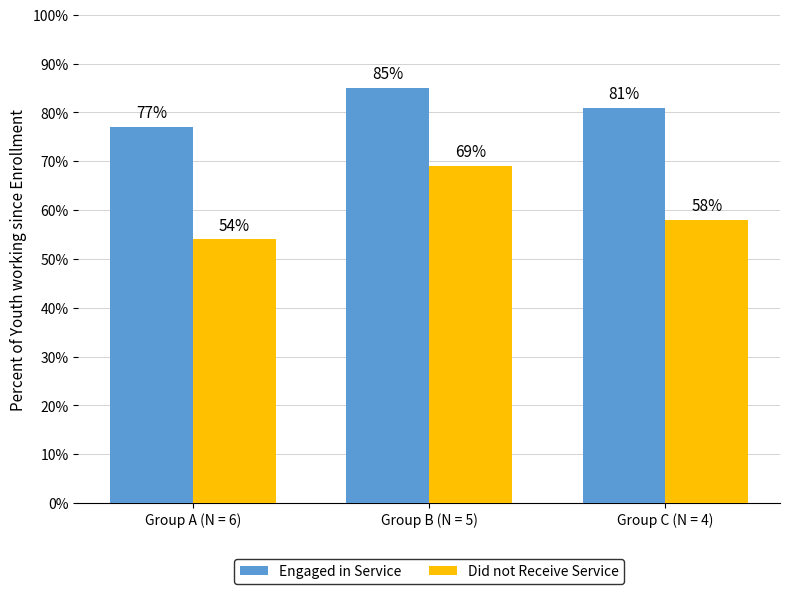

List the series in order of their peak value, highest first.

Engaged in Service, Did not Receive Service